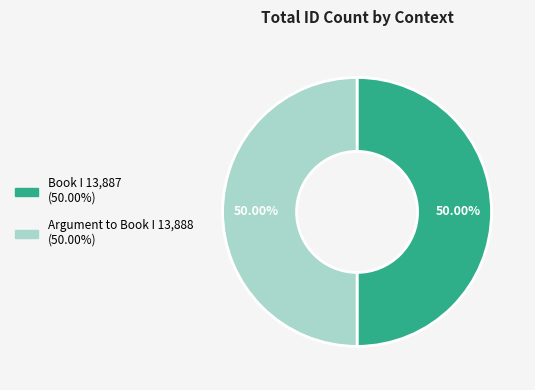

Is the sum of Book I and Argument to Book I greater than half?

Yes